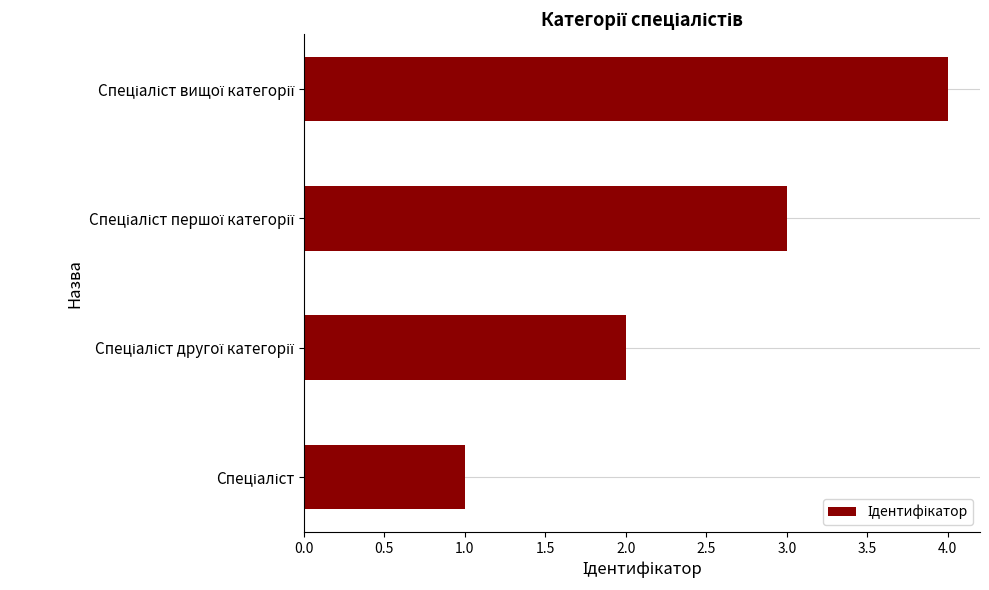

What is the maximum value shown in the chart?

4